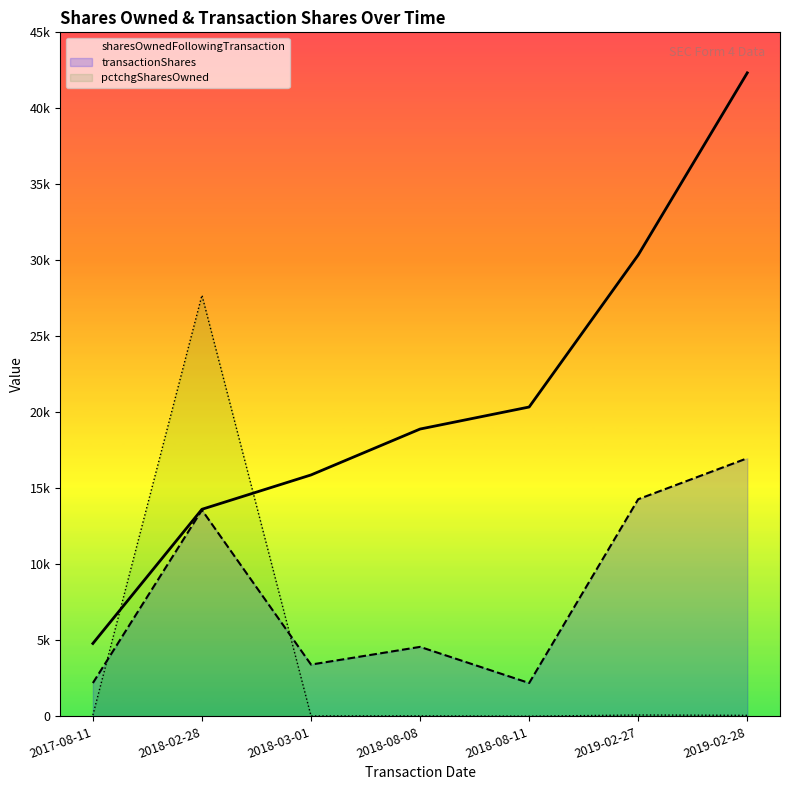

What is the label of the 7th point from the left?

2019-02-28